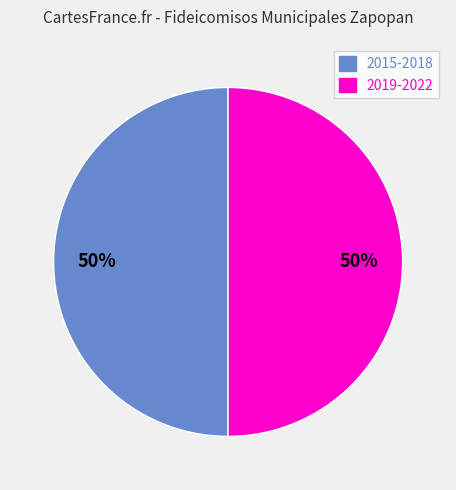

Combined, do 2019-2022 and 2015-2018 account for over 50%?

Yes